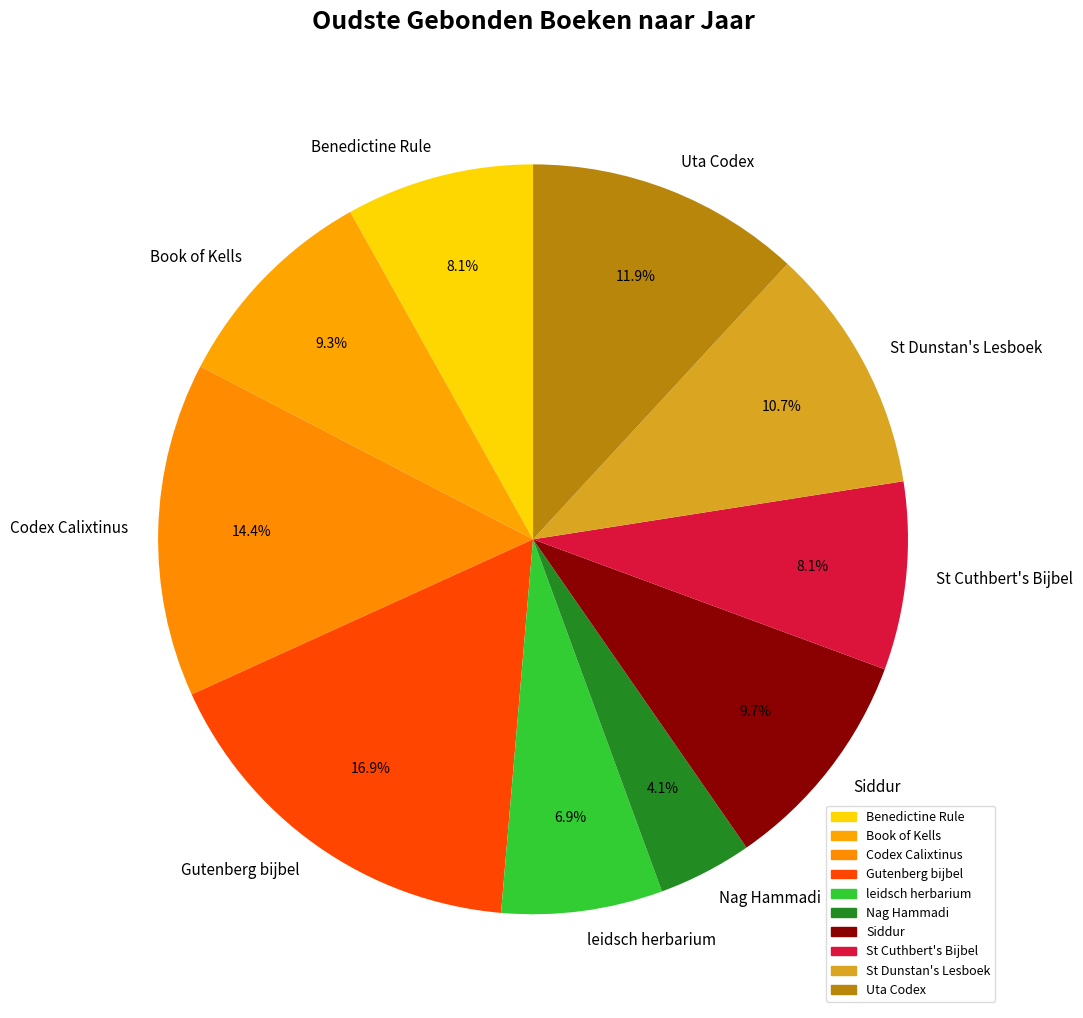

True or false: Gutenberg bijbel accounts for 24% of the total.

False